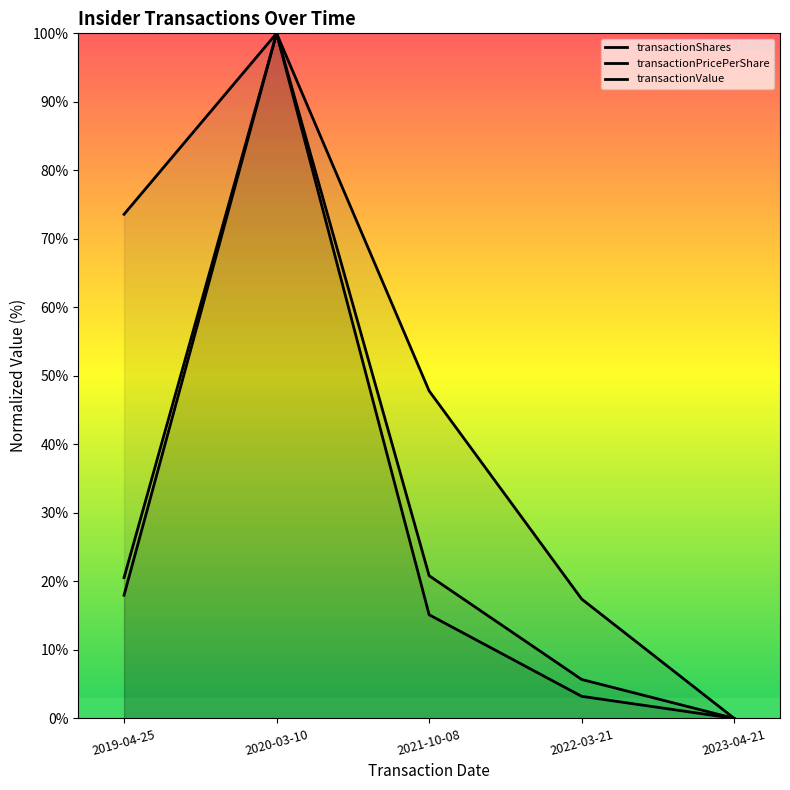

Which series changed the most between 2020-03-10 and 2023-04-21?

transactionShares